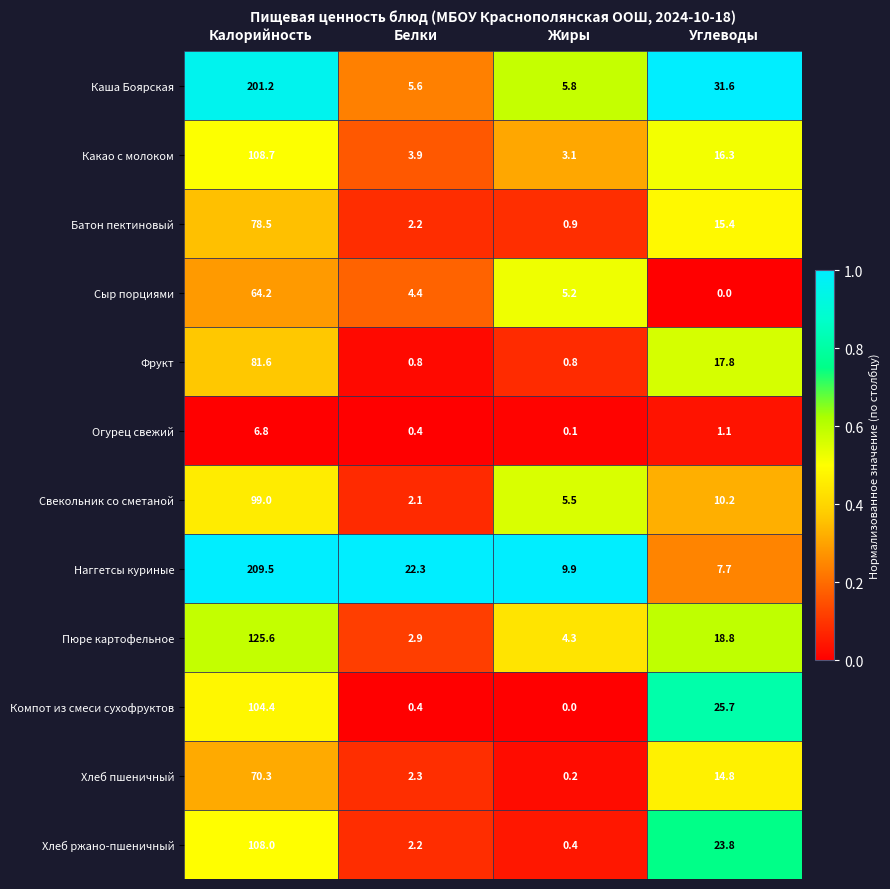

Between Белки and Углеводы, which series saw the biggest shift?

Каша Боярская